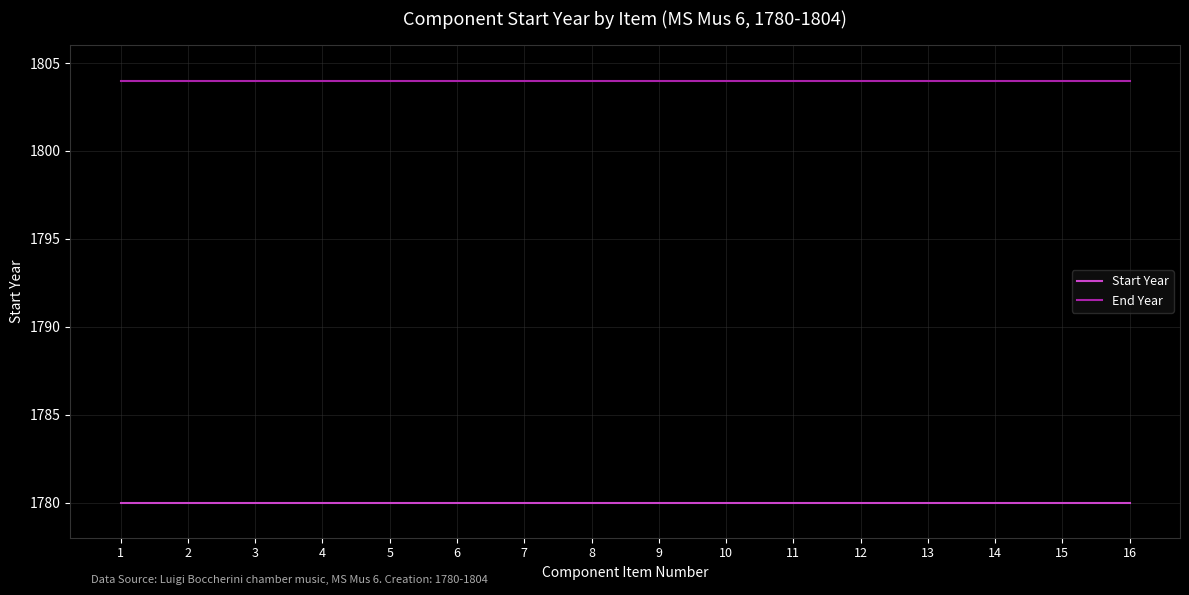

What are all the series names shown in the legend?

Start Year, End Year